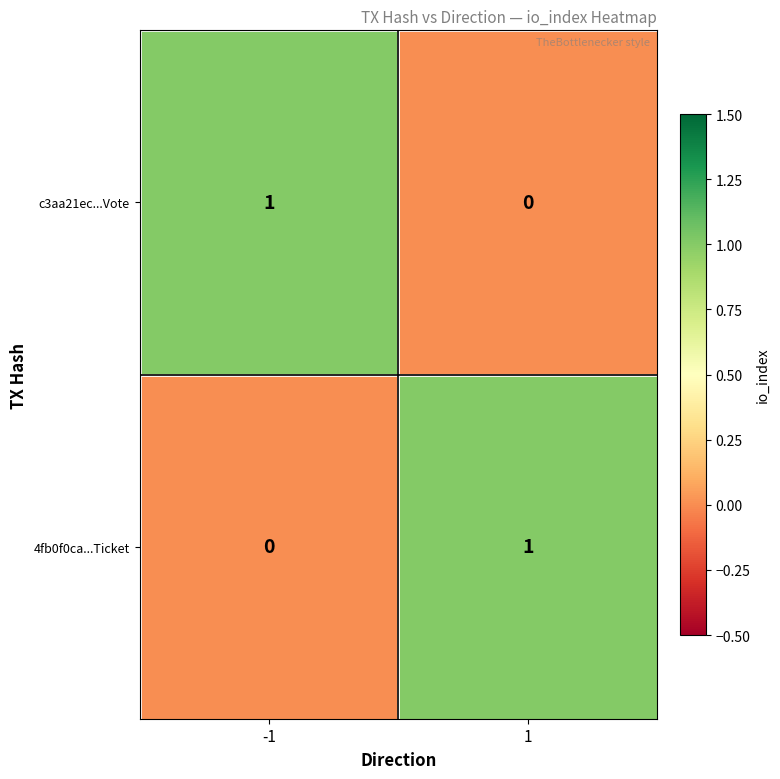

What is the difference between the highest and lowest values at -1?

1